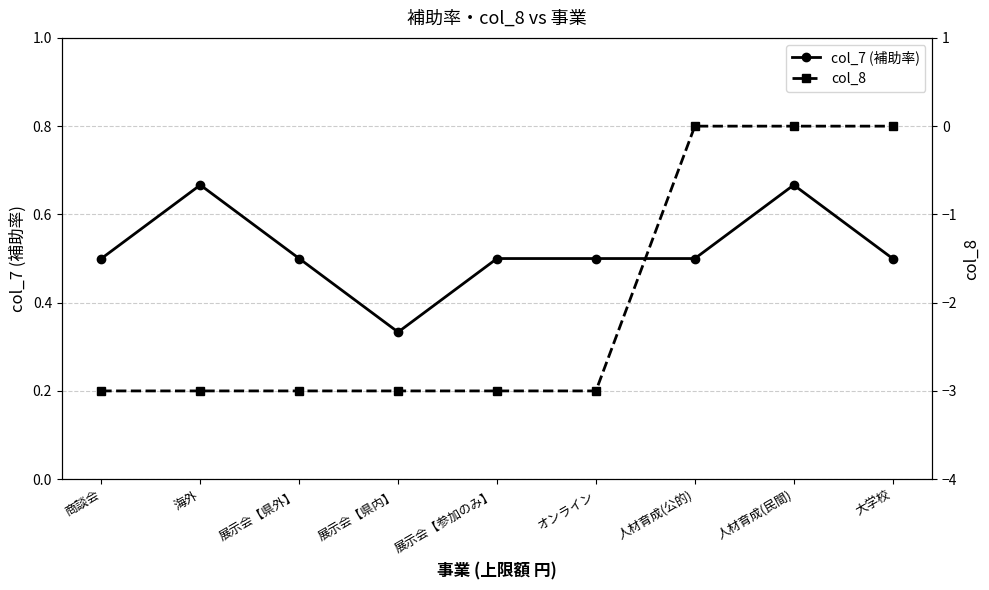

What are all the series names shown in the legend?

col_7 (補助率), col_8